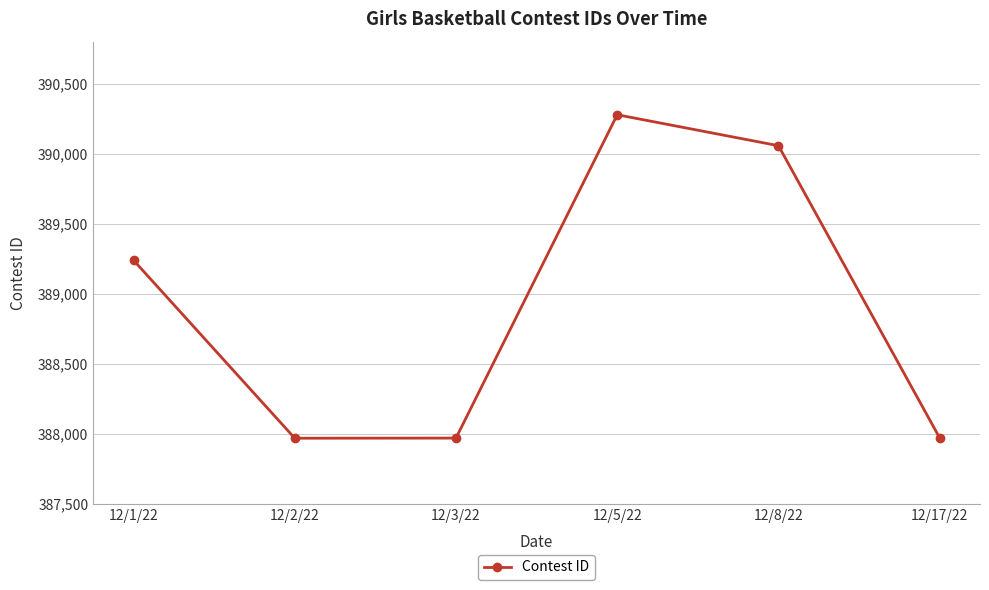

What is the greatest value displayed?

390278